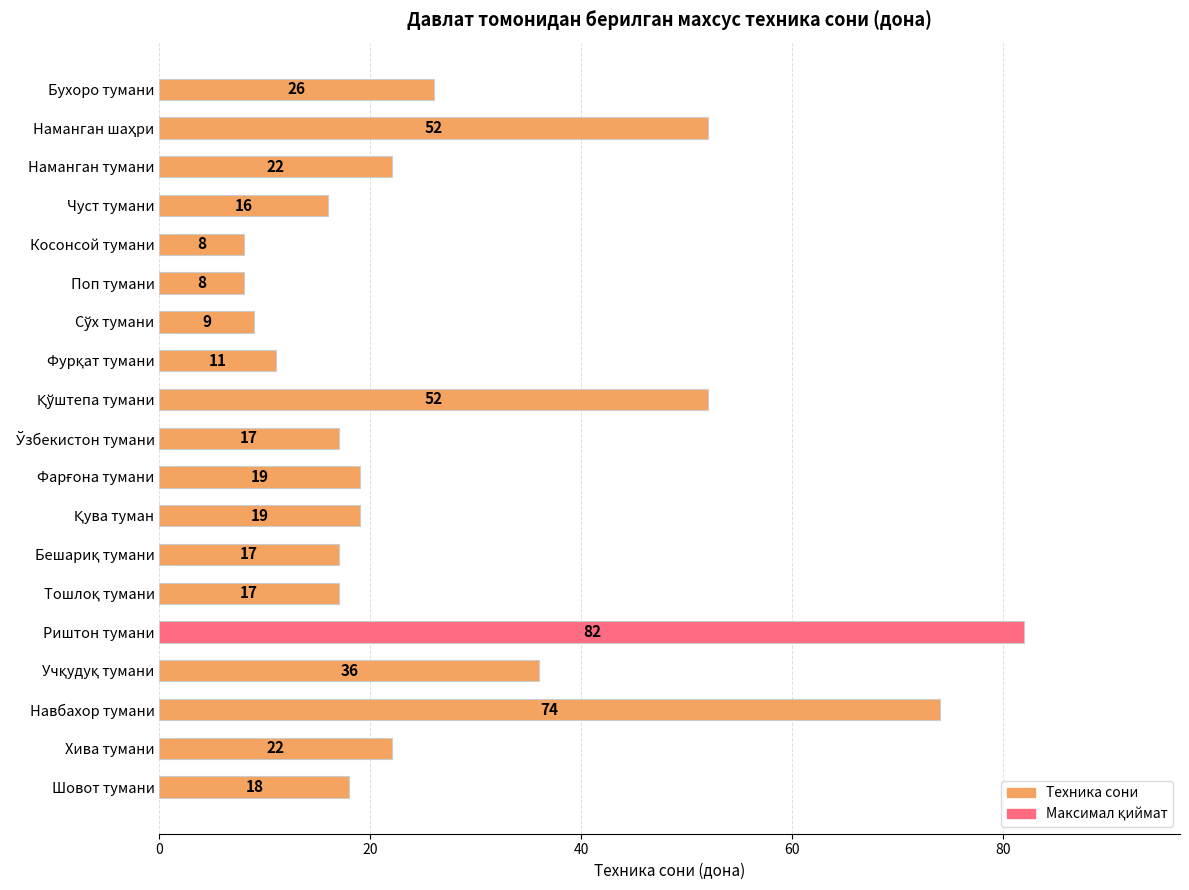

How many series are shown in this chart?

1